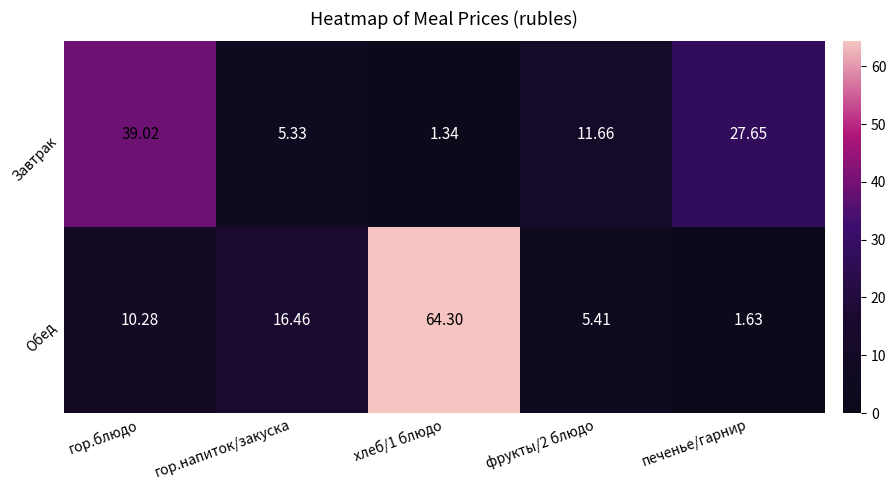

At which category is the sum across all series the highest?

хлеб/1 блюдо